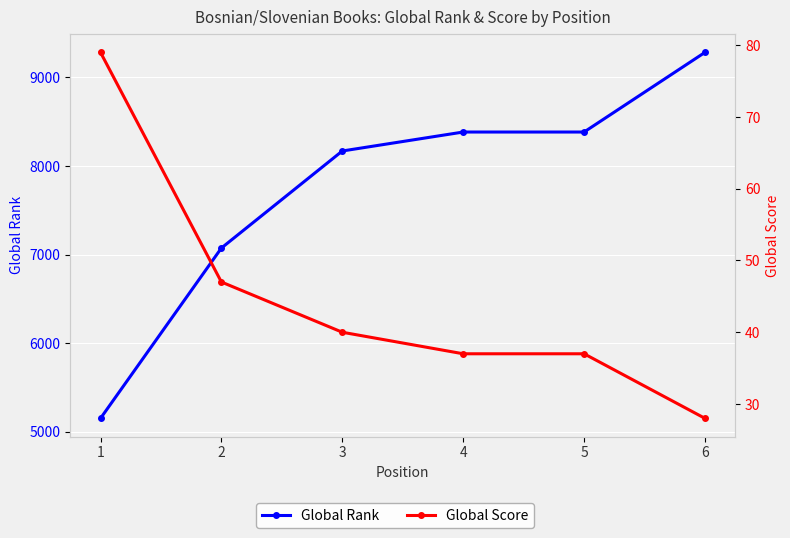

True or false: Global Score has more than 2 points higher than both neighbors.

False